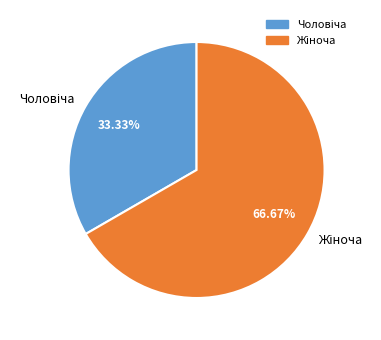

Is there any slice that represents more than half of the pie?

Yes